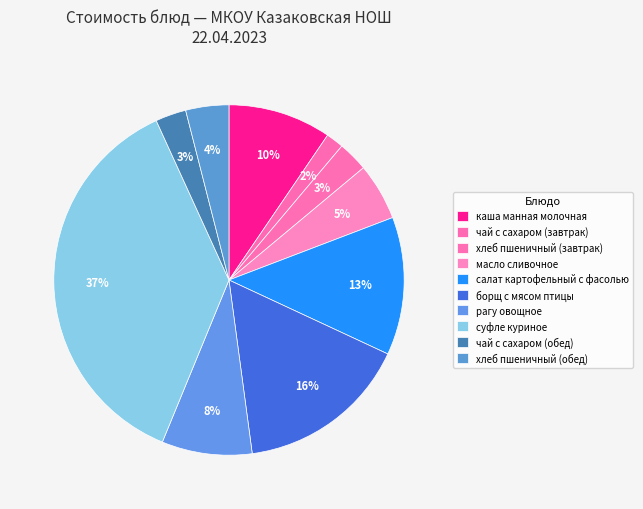

Is it true that масло сливочное is 19% of the pie?

False